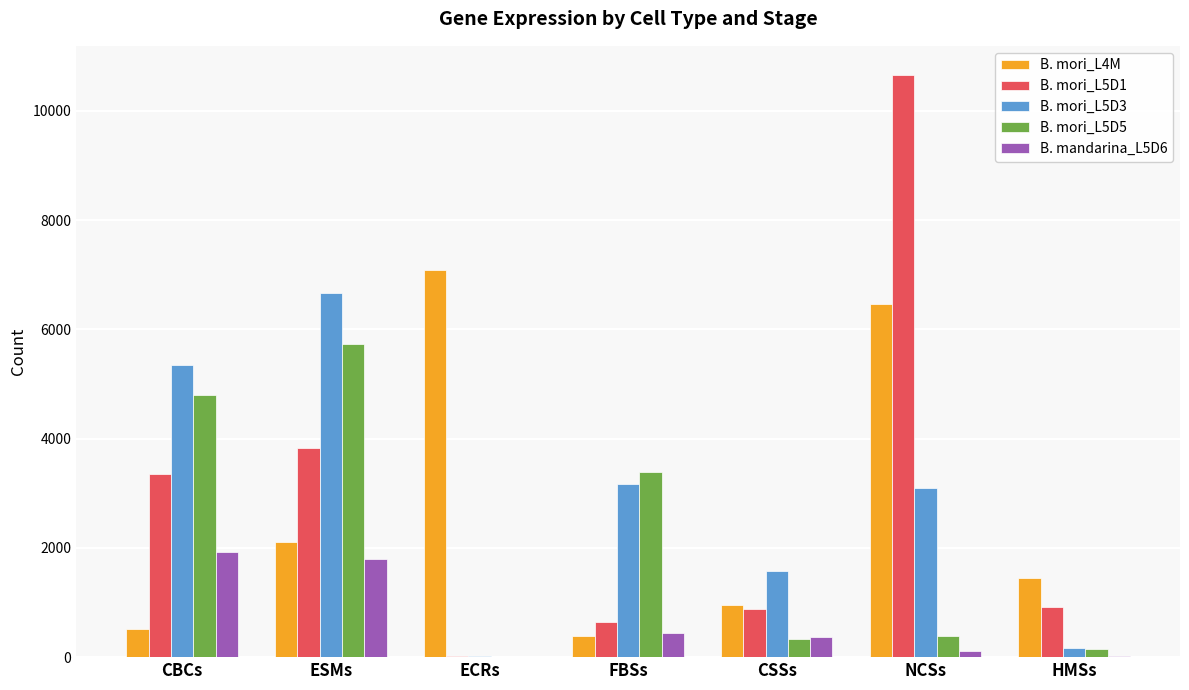

What is the average value of the B. mori_L5D3 series?

2862